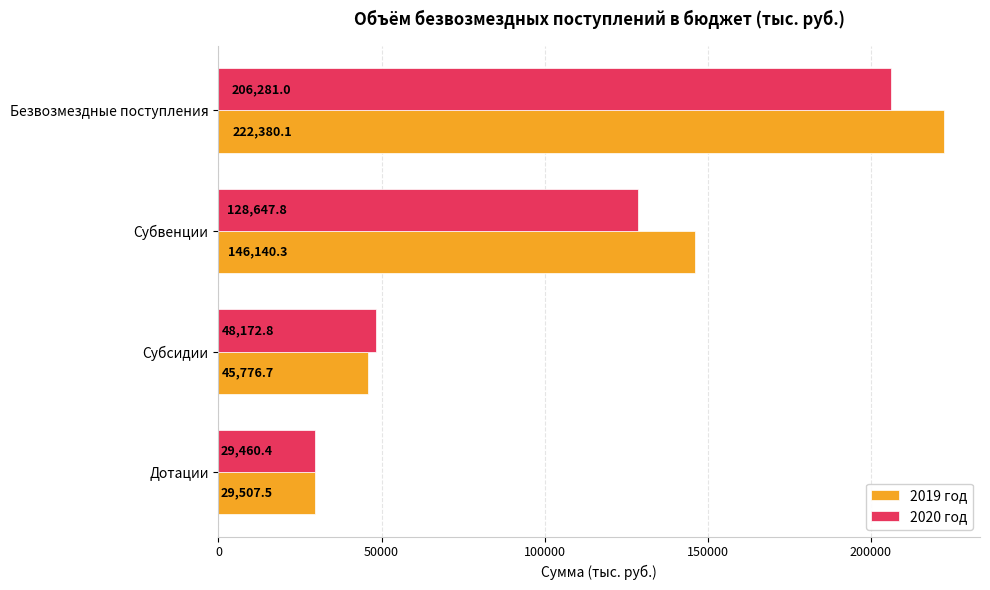

List the series in order of their peak value, highest first.

2019 год, 2020 год